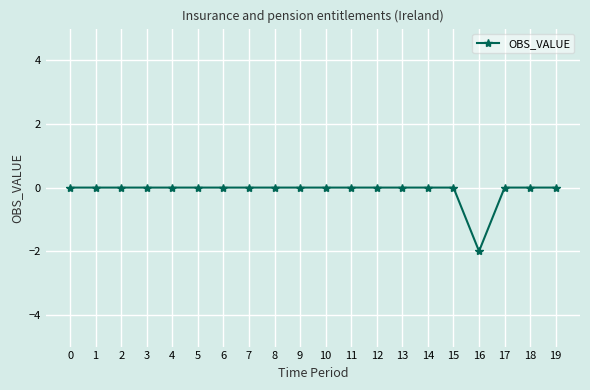

At which category does the chart reach its minimum across all series?

16